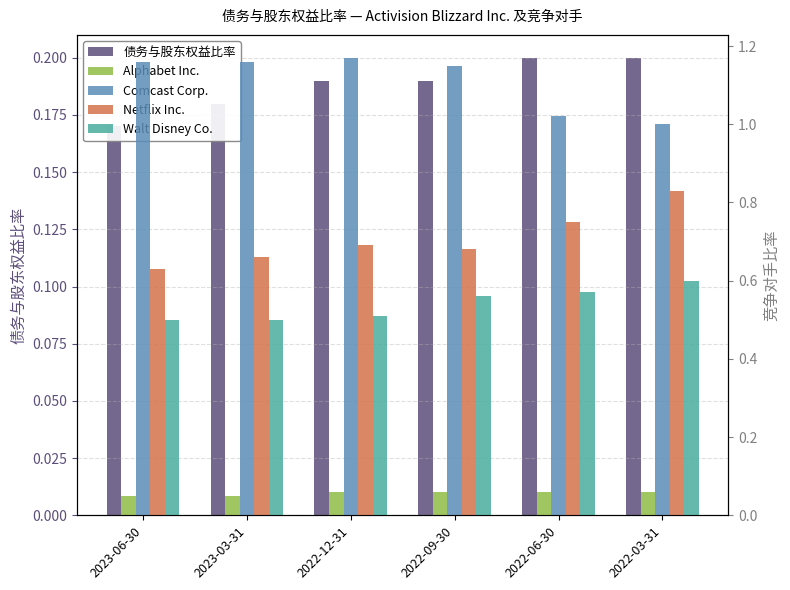

Rank the series by their maximum value, from highest to lowest.

Comcast Corp., Netflix Inc., Walt Disney Co., 债务与股东权益比率, Alphabet Inc.